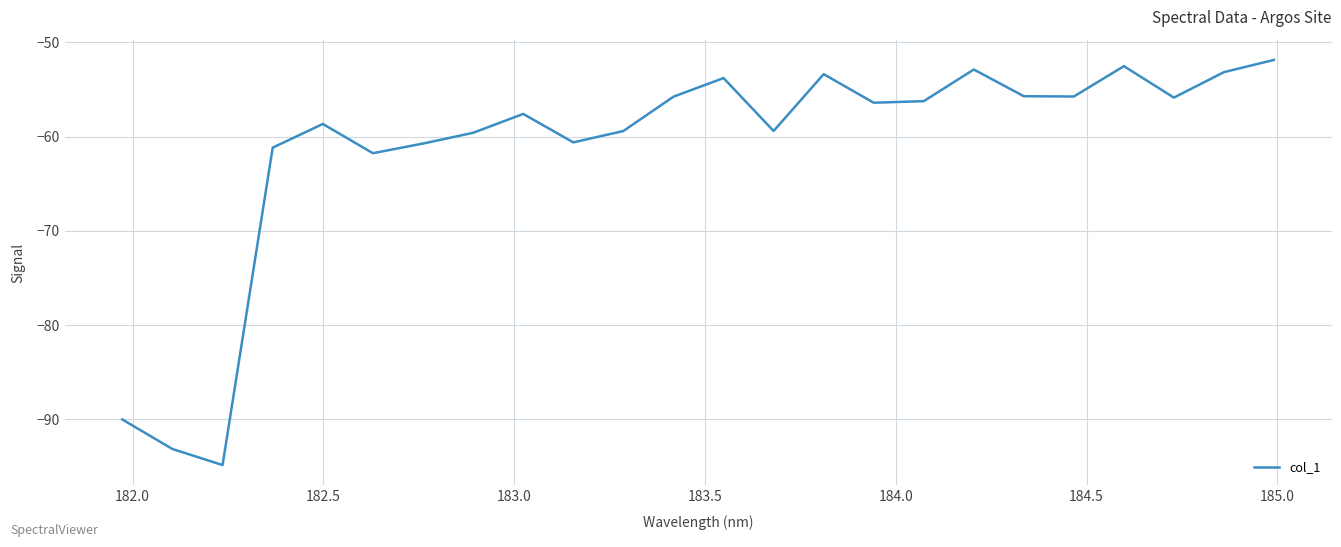

What is the maximum value shown in the chart?

-51.9